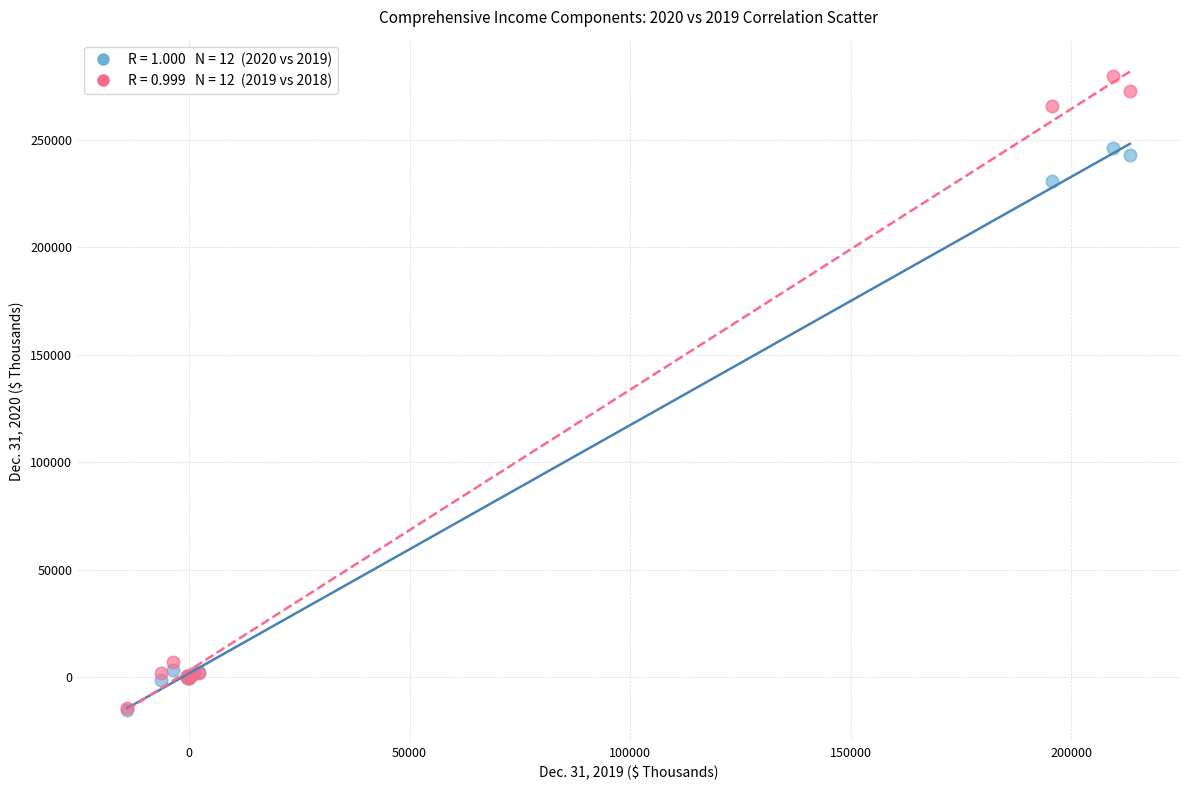

Across all series, what Y value is closest to 132267?

230917